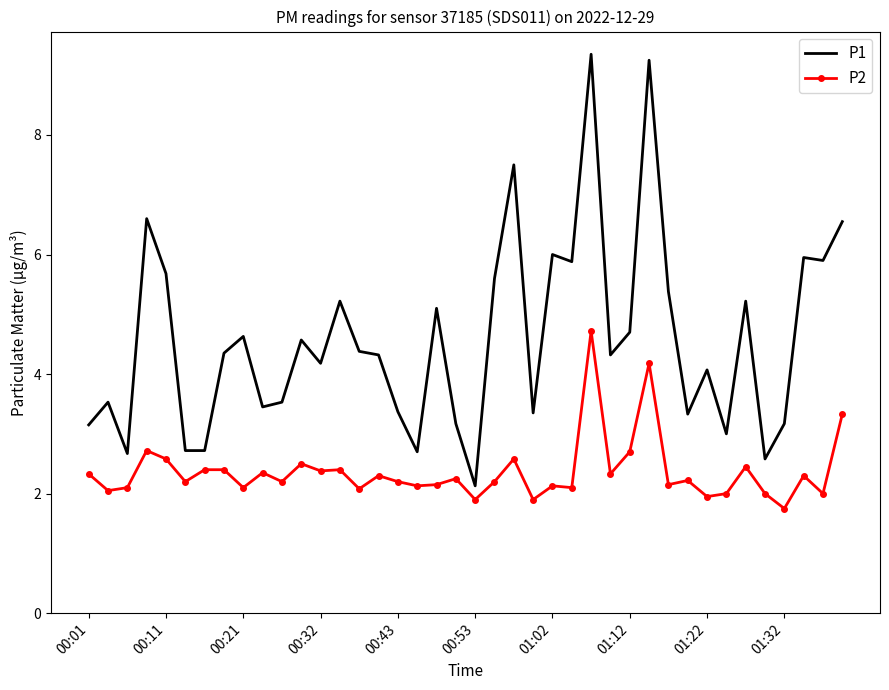

List the series in order of their peak value, lowest first.

P2, P1